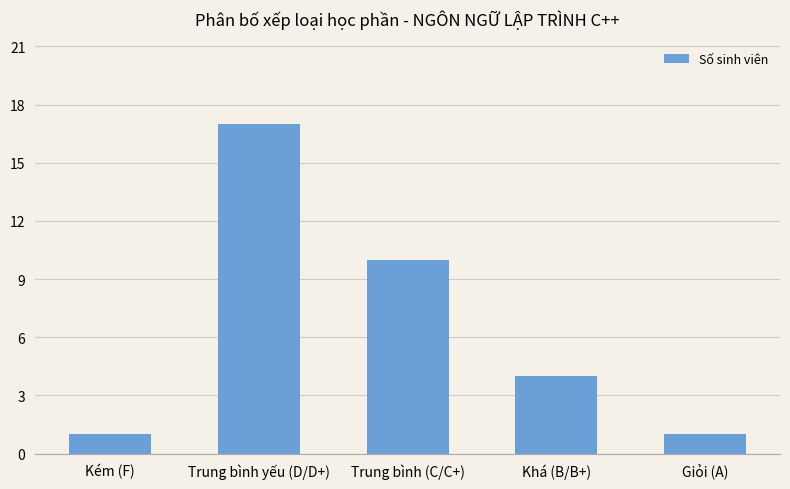

What is the label of the 1st bar from the left?

Kém (F)